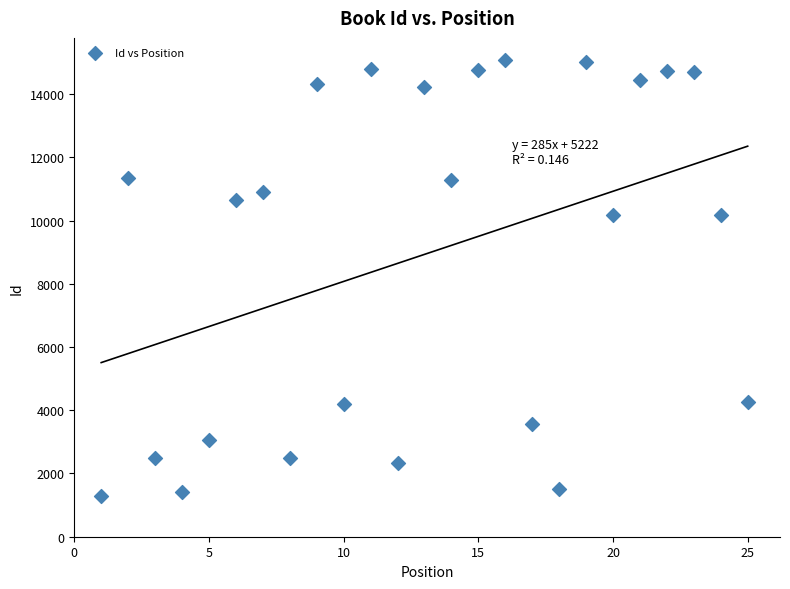

What is the range of X values (max minus min)?

24